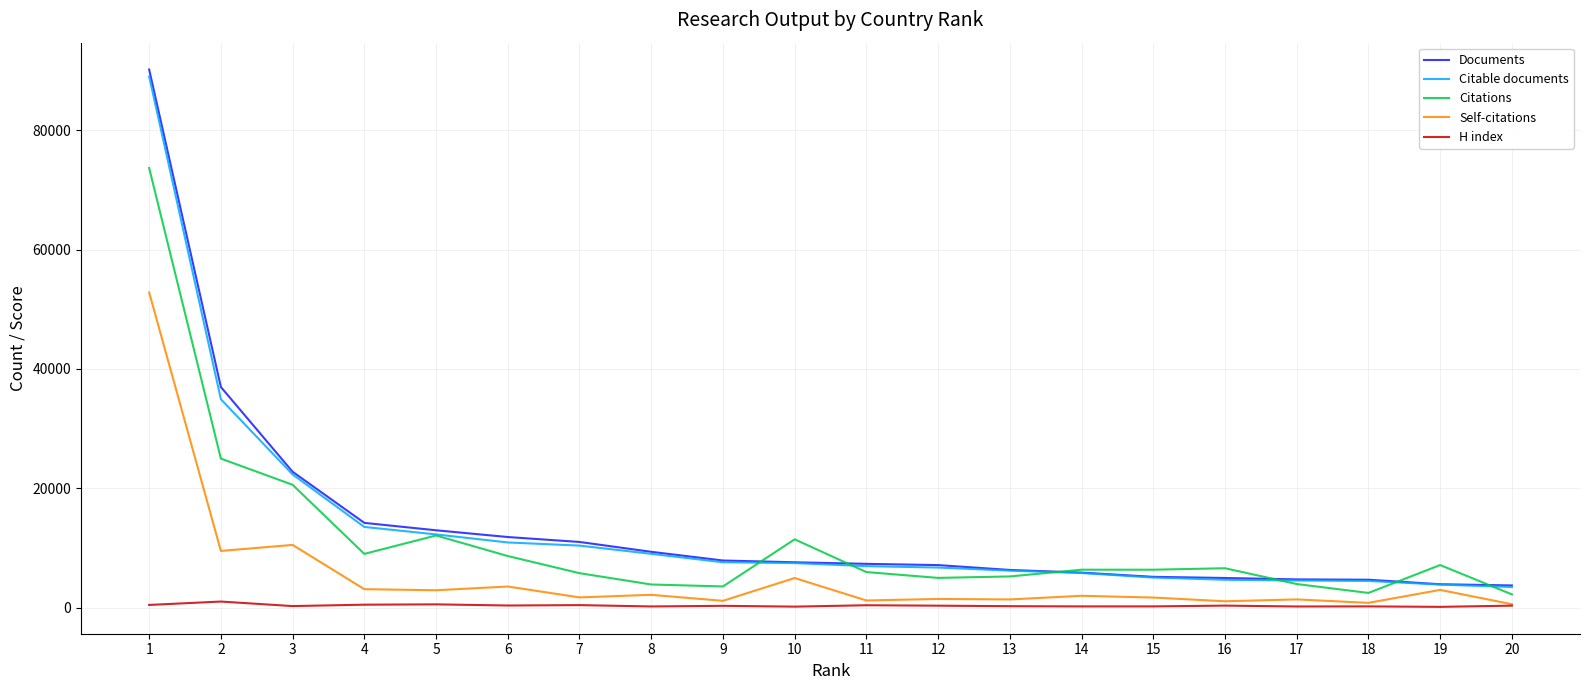

Is the value of Citations at 17 greater than the value of Documents at 7?

No